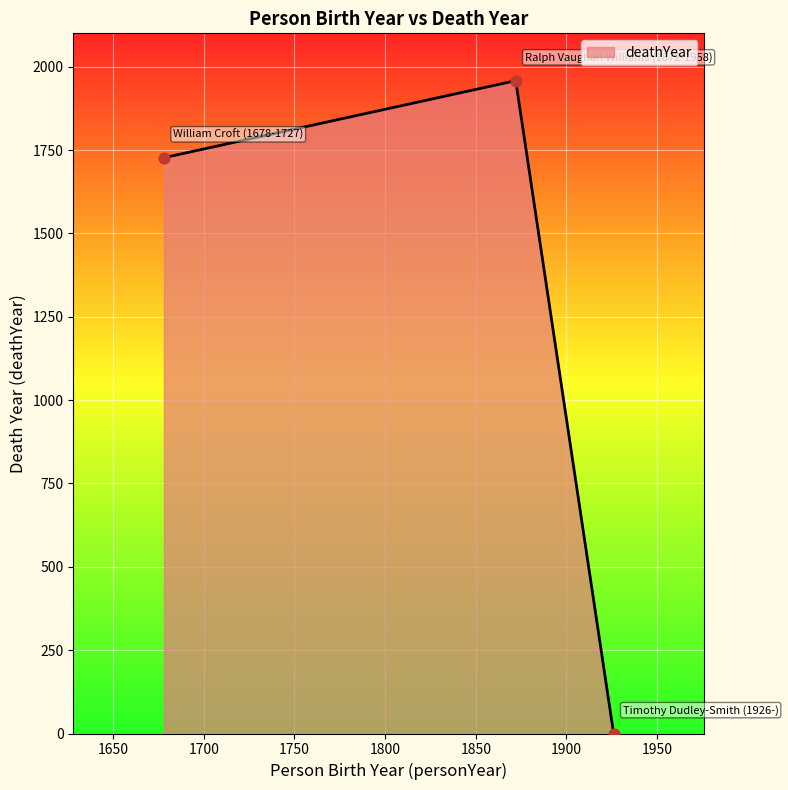

What is the maximum value shown in the chart?

1958